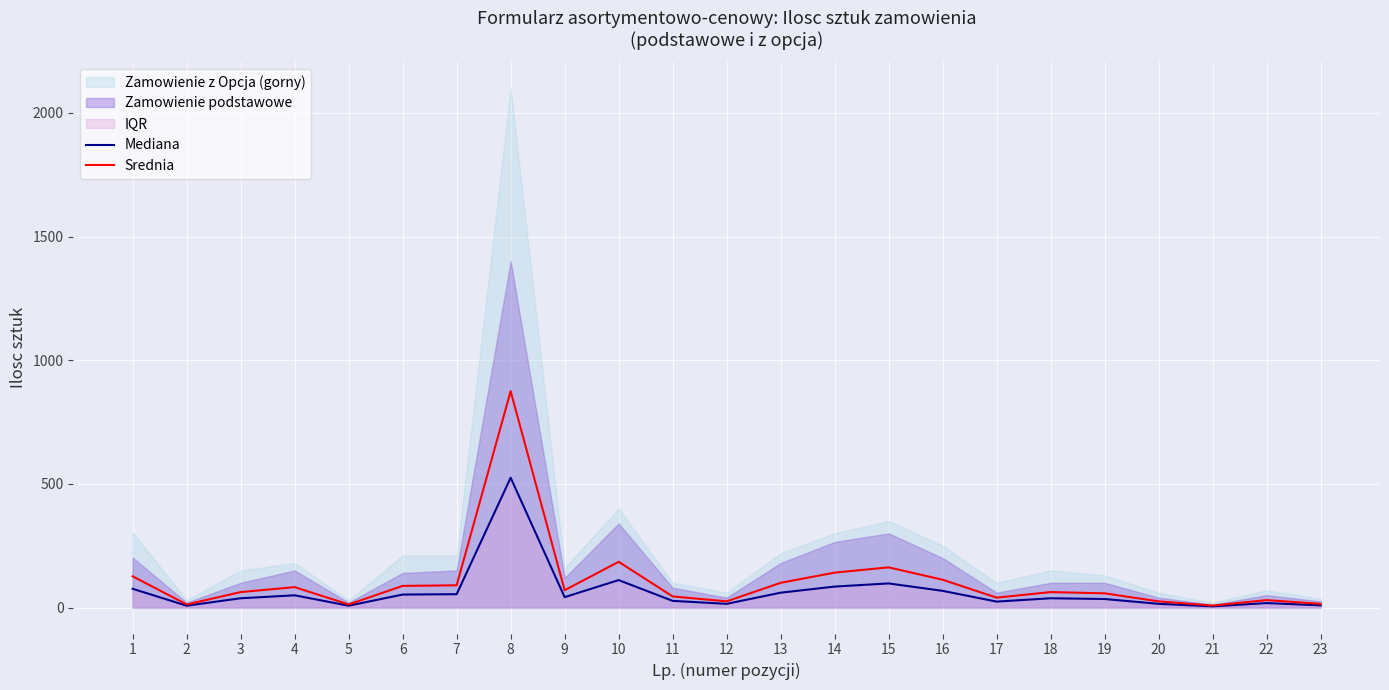

What is the maximum value for Srednia?

875.0